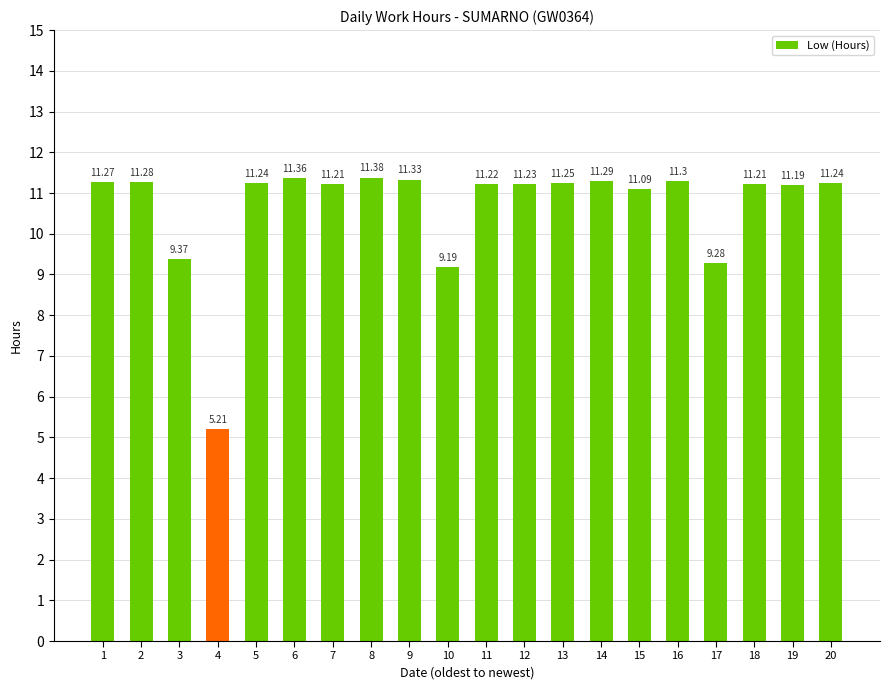

What is the difference between the maximum and second lowest values?

2.2